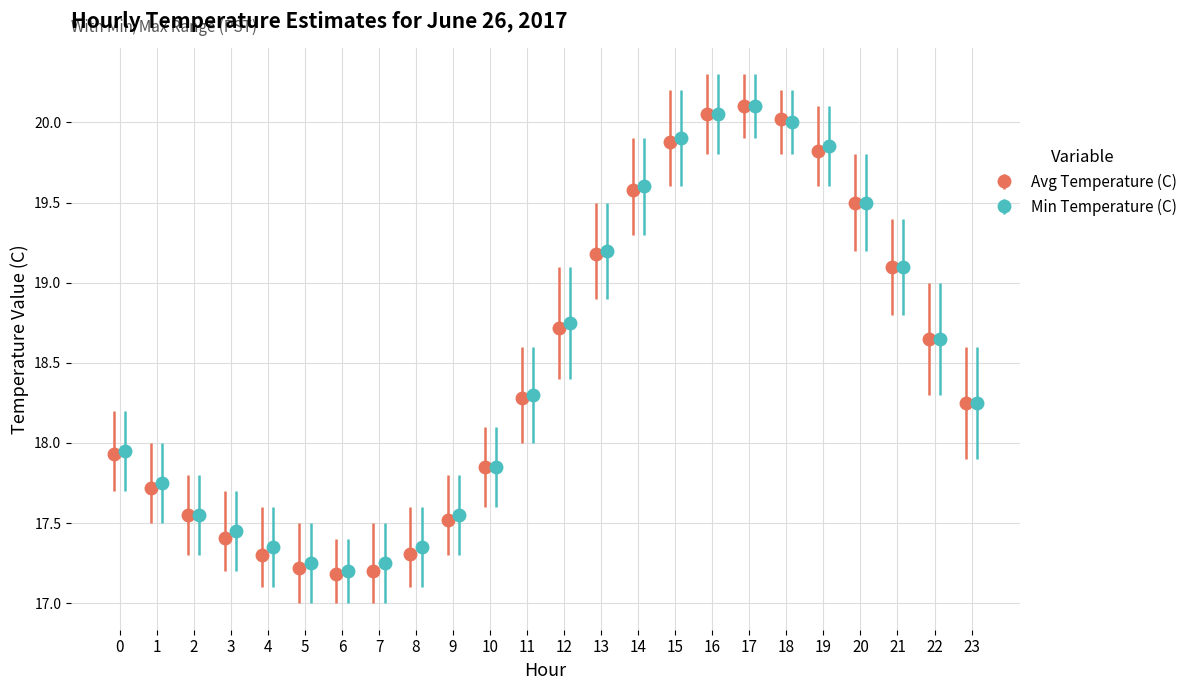

What is the value of the Min Temperature (C) bar at the 11th from the left?

17.9